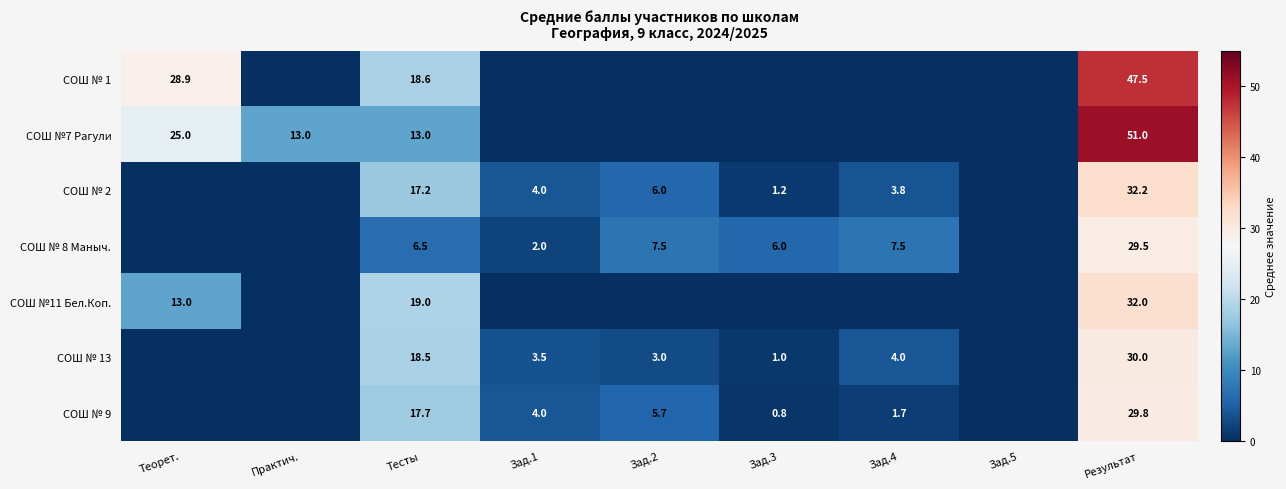

Is it true that СОШ № 9 equals 4.0 at Зад.1?

True